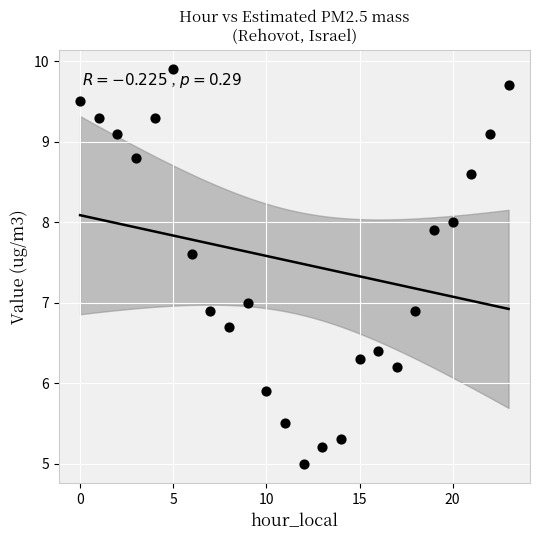

What is the range of Y values (max minus min)?

4.9